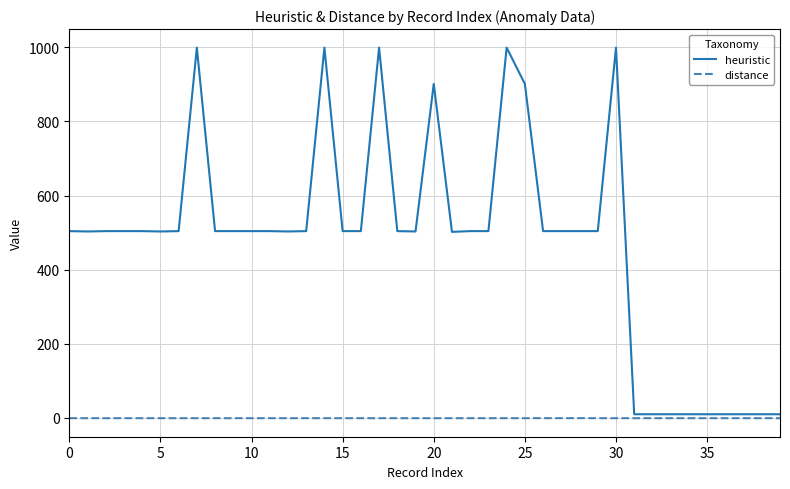

Does the chart have visible grid lines?

Yes